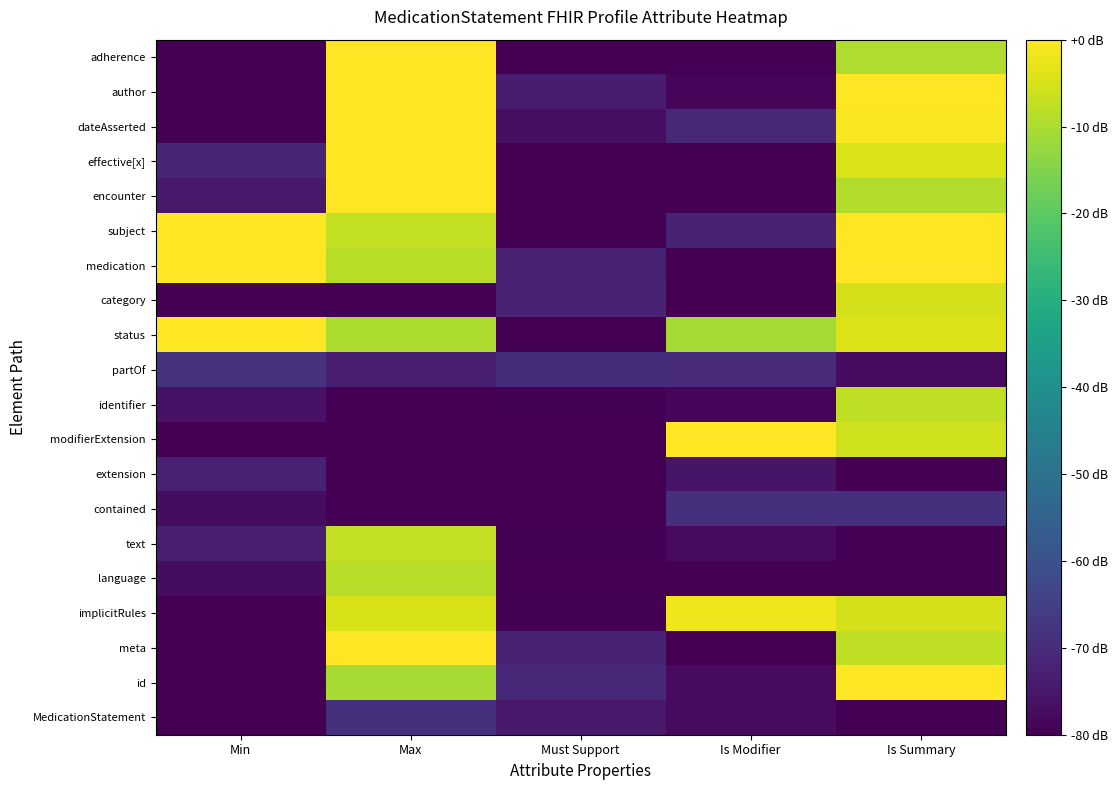

At Must Support, list the series in order from largest to smallest.

partOf, id, meta, category, medication, author, MedicationStatement, dateAsserted, implicitRules, identifier, text, language, contained, extension, modifierExtension, status, subject, encounter, effective[x], adherence